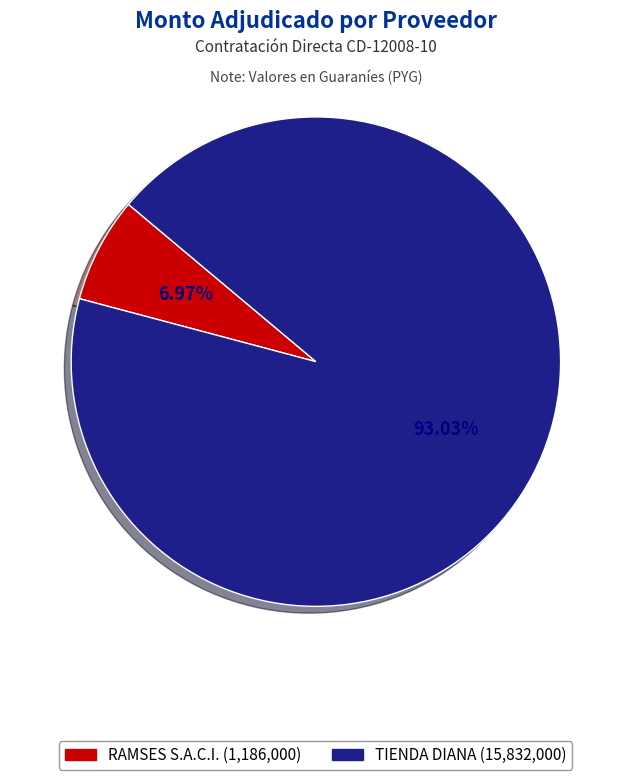

Which slice is the largest?

TIENDA DIANA